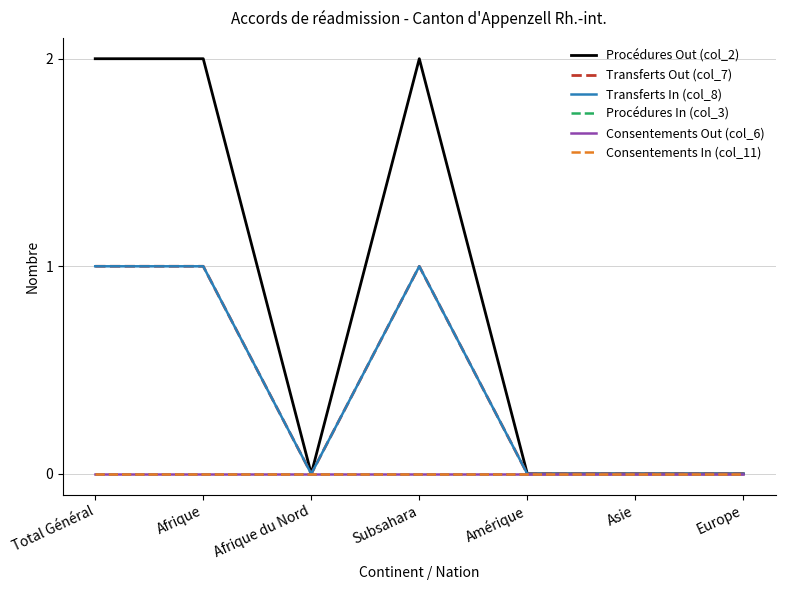

True or false: Transferts In (col_8) has more than 0 points higher than both neighbors.

True